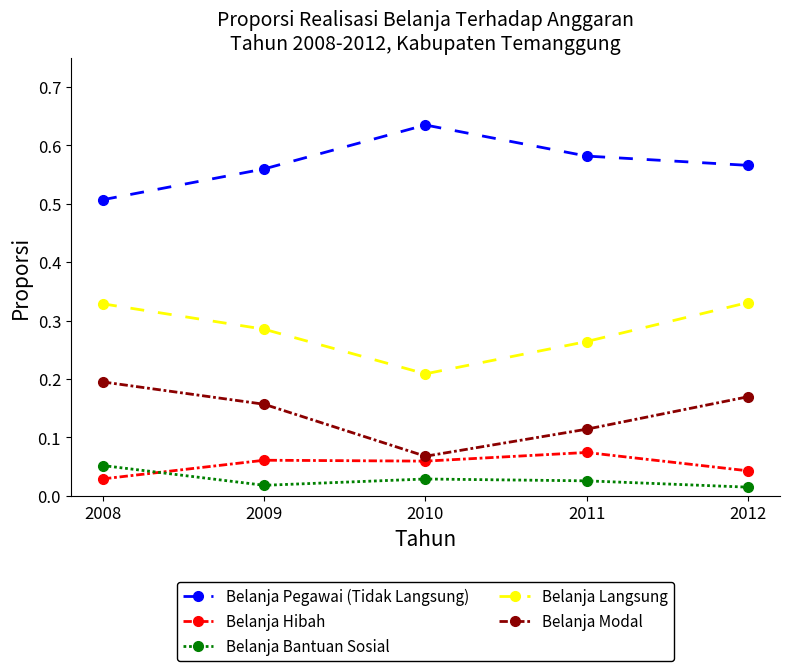

What is the sum of the Belanja Langsung values at 2011 and 2009?

0.5